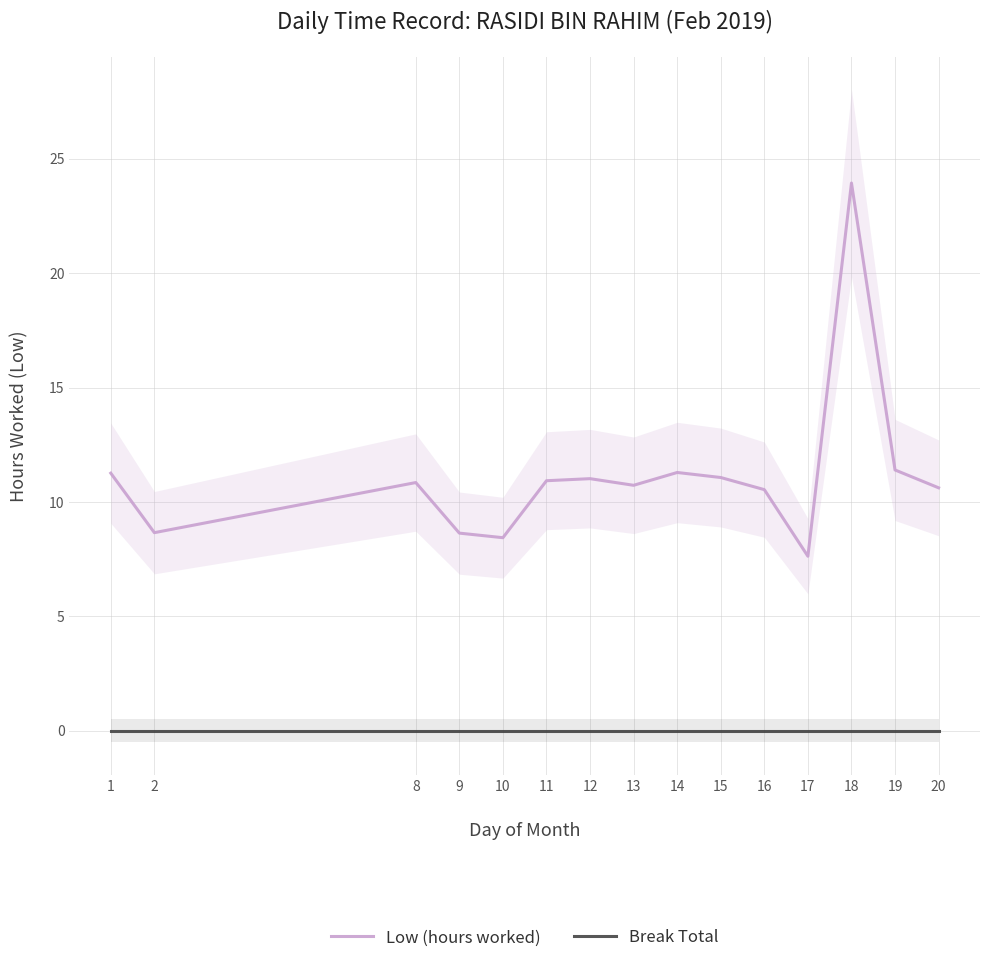

What is the value of the Low (hours worked) point at the 11th from the left?

10.5